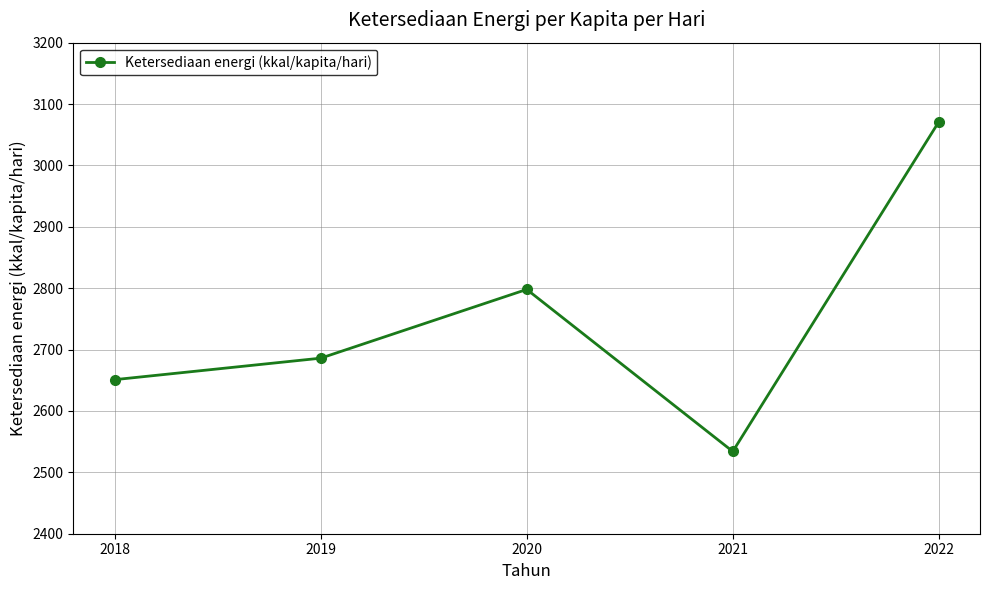

Is it true that the value at 2019 is 4257?

False